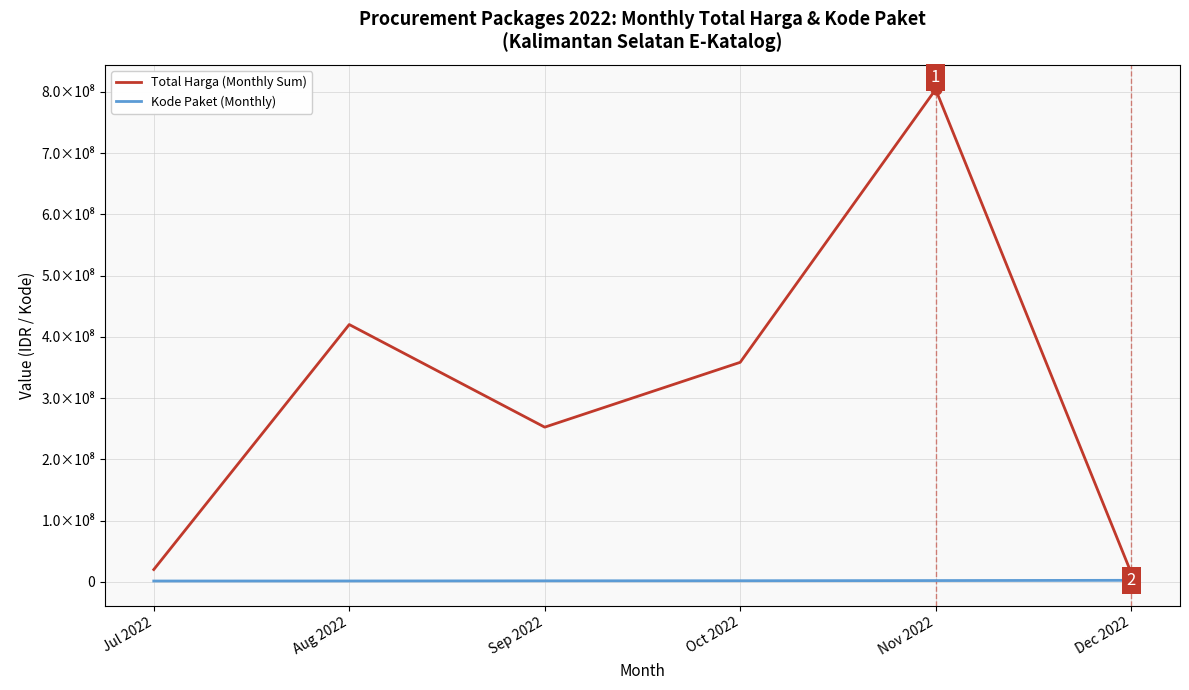

What are all the series names shown in the legend?

Total Harga (Monthly Sum), Kode Paket (Monthly)